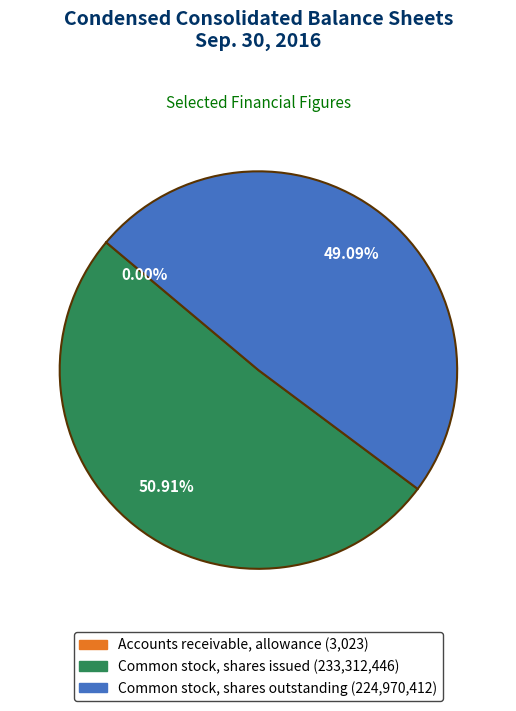

What is the largest slice in the pie chart?

Common stock, shares issued